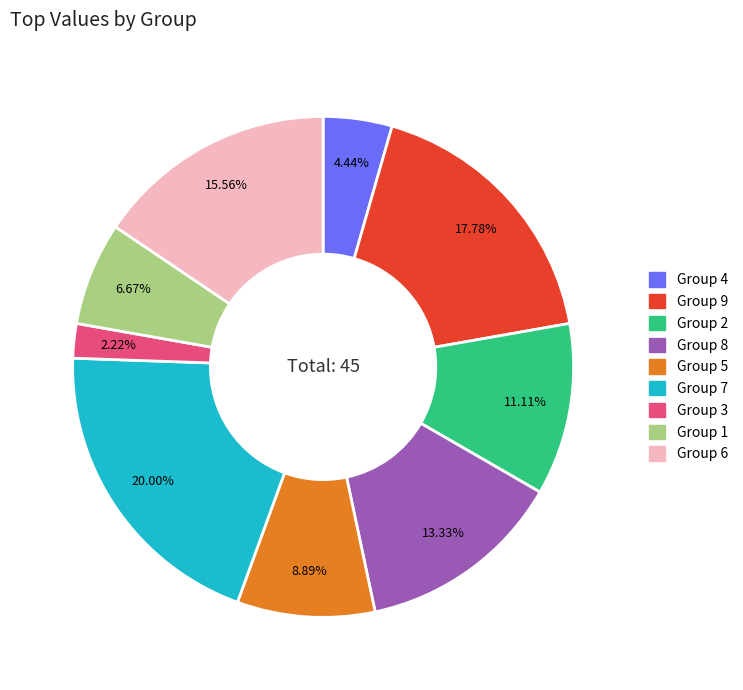

Does any single category account for the majority?

No